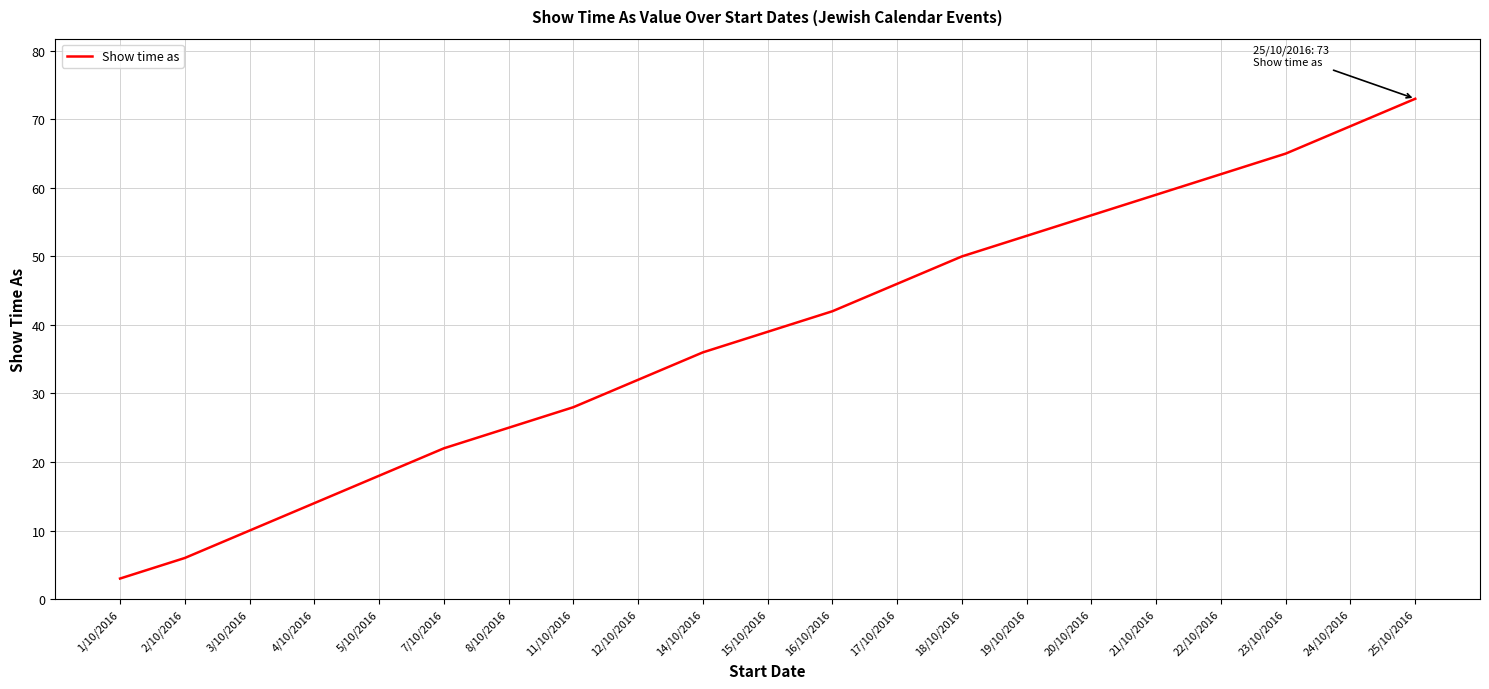

Is it true that the value at 7/10/2016 is 35?

False